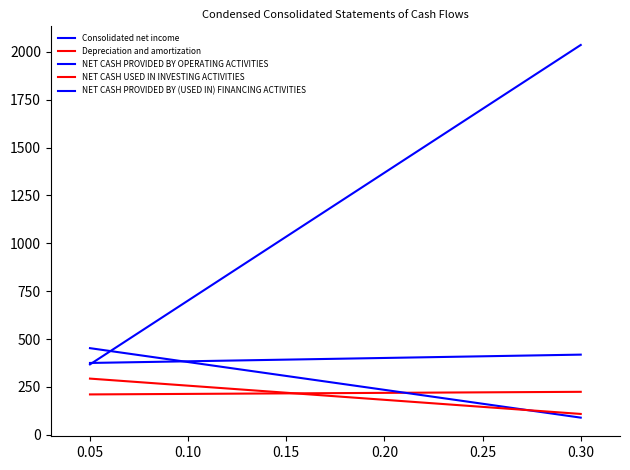

What is the total value across all series at 0.00?

1700.7